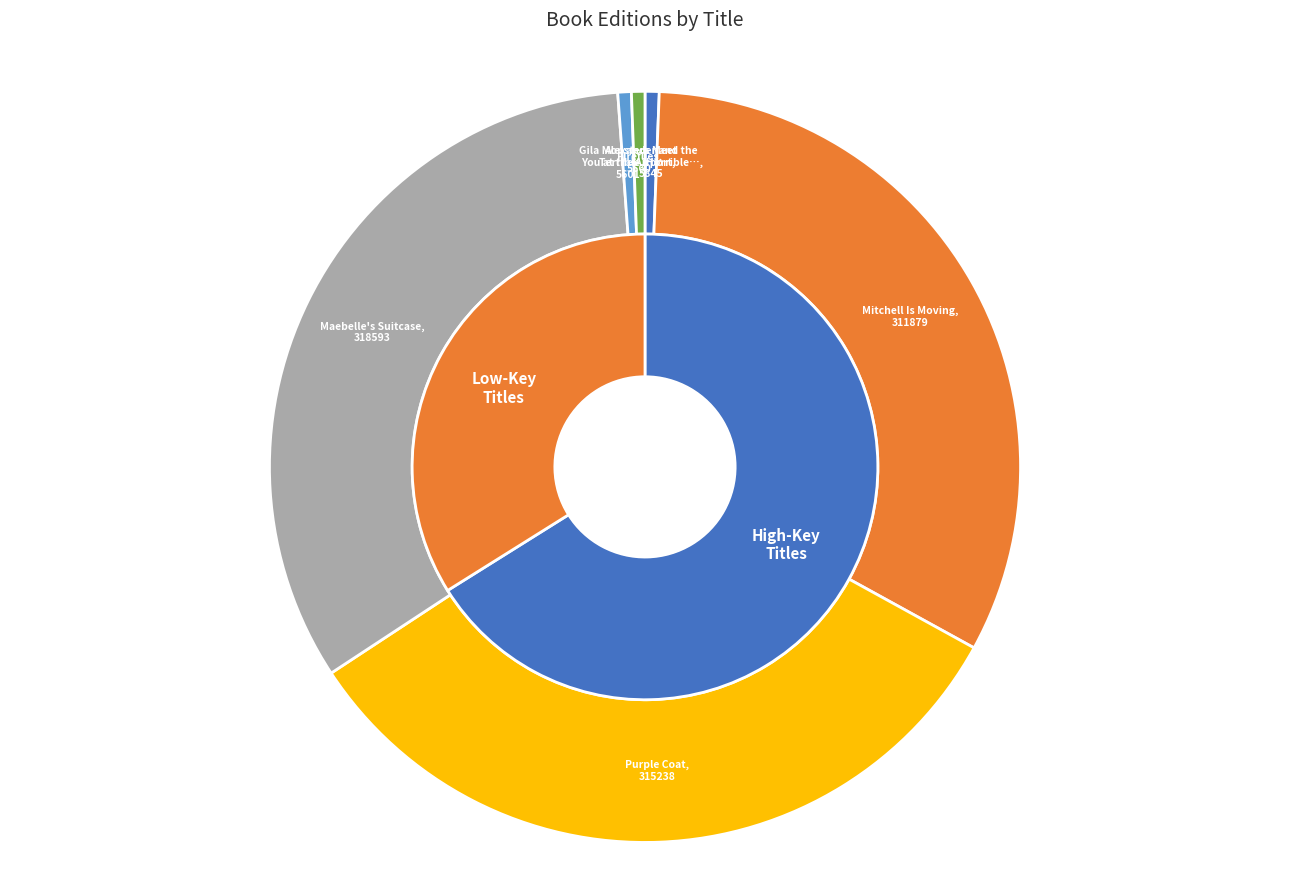

What percentage is the Gila Monsters Meet You at the Airport slice, to the nearest percent?

1%